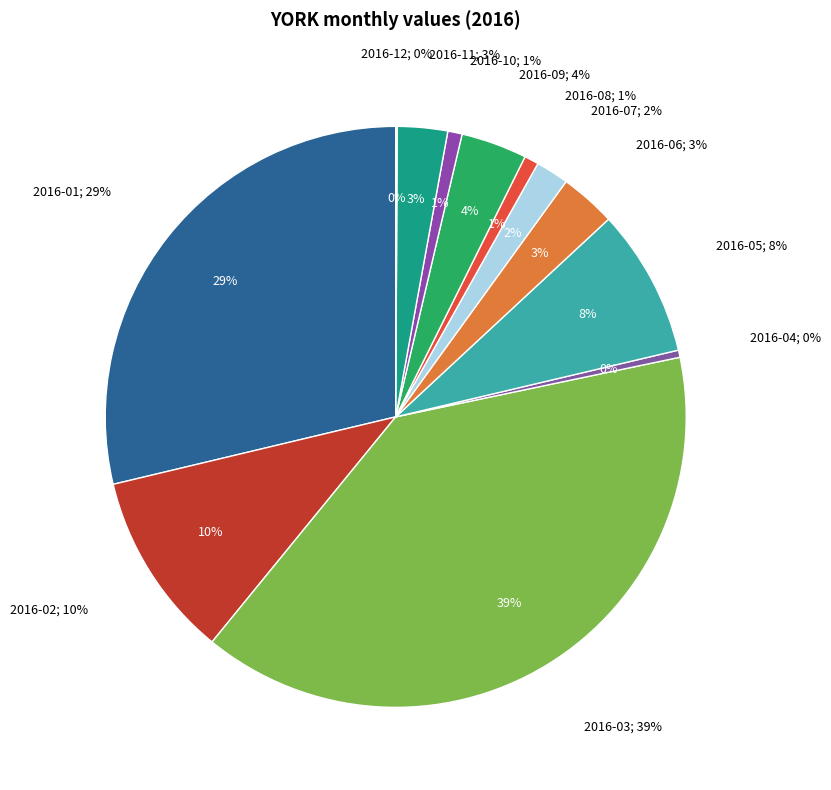

Rank the categories by value from highest to lowest.

2016-03, 2016-01, 2016-02, 2016-05, 2016-09, 2016-06, 2016-11, 2016-07, 2016-08, 2016-10, 2016-04, 2016-12